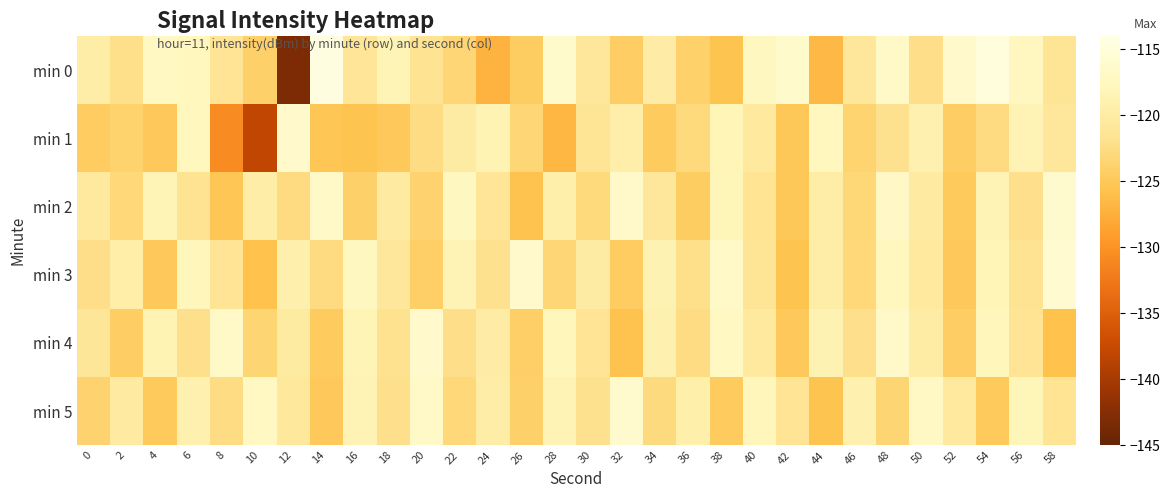

Rank the series at 20 from highest to lowest value.

min 4, min 5, min 0, min 1, min 2, min 3